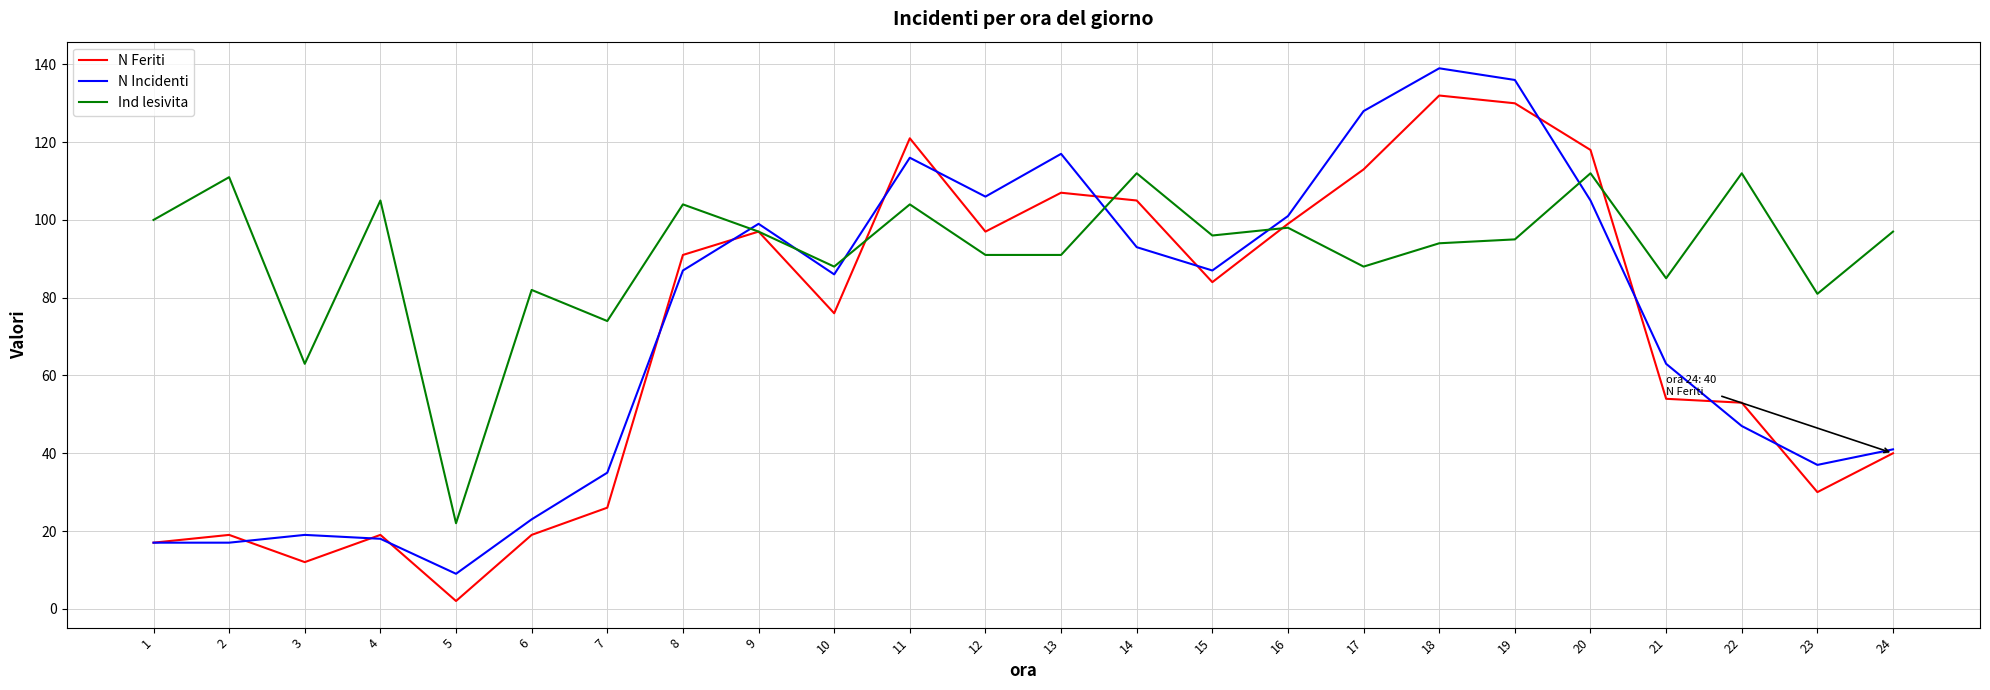

Which category has the lowest value across all series?

5